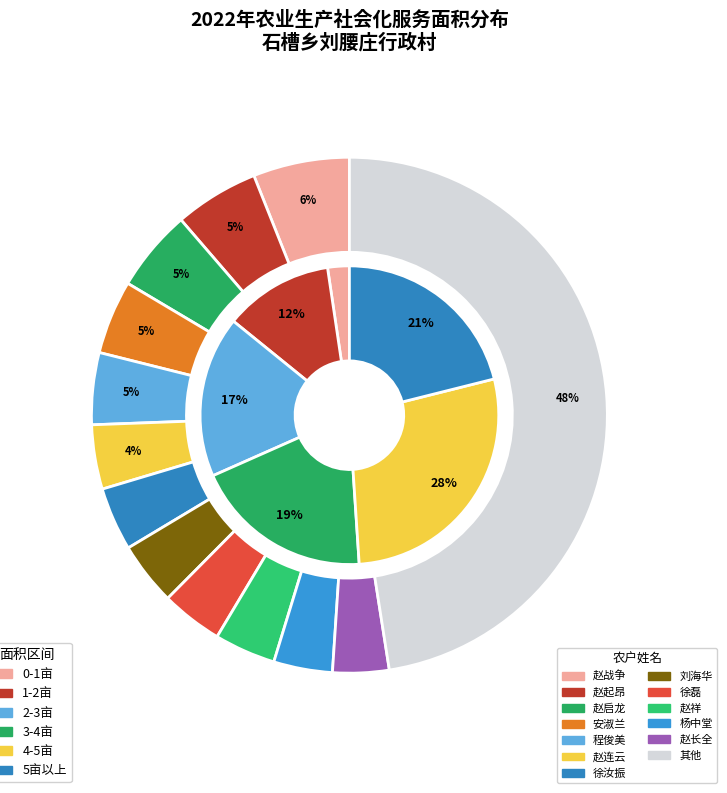

Does any single category account for the majority?

No